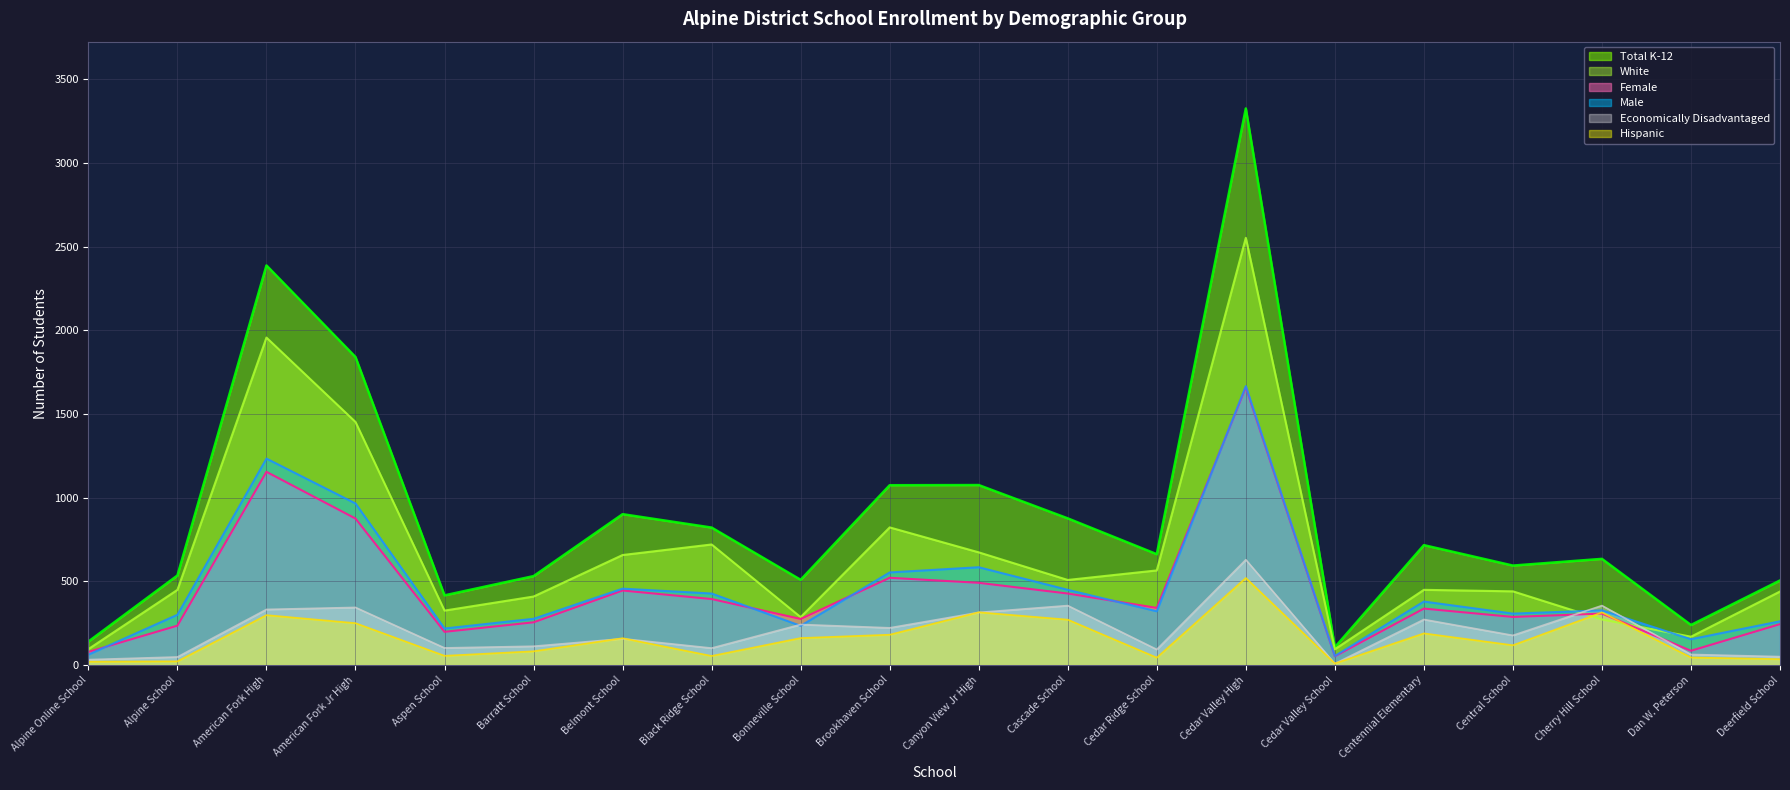

How many values in the Total K-12 series exceed 662?

9